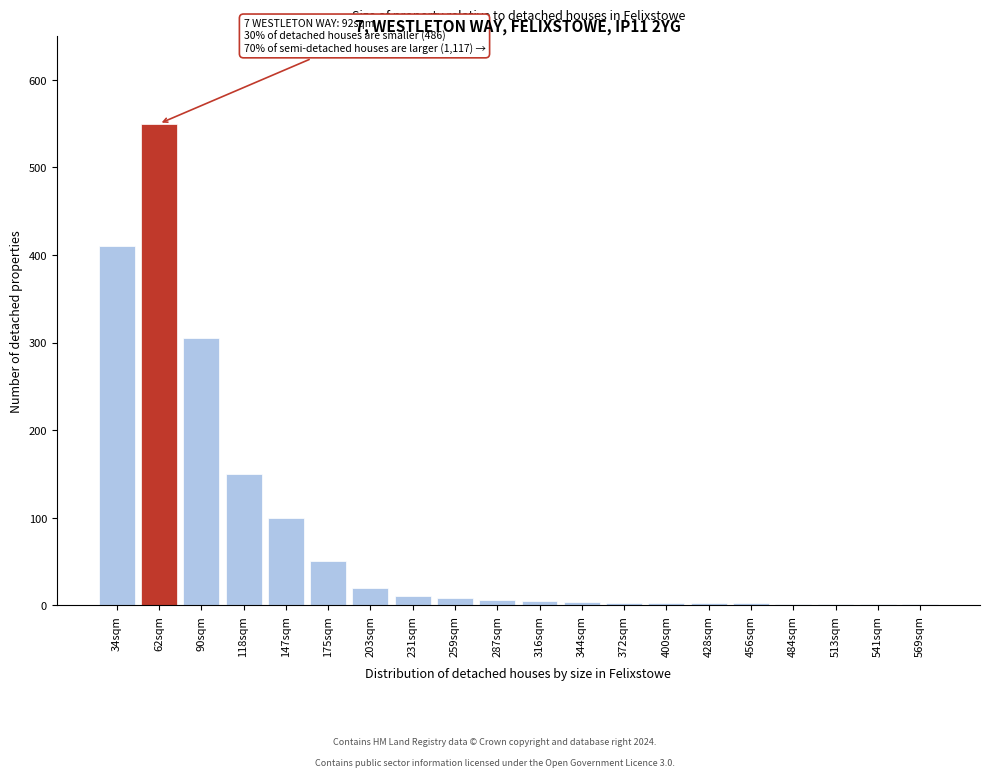

What is the sum of all values?

1632